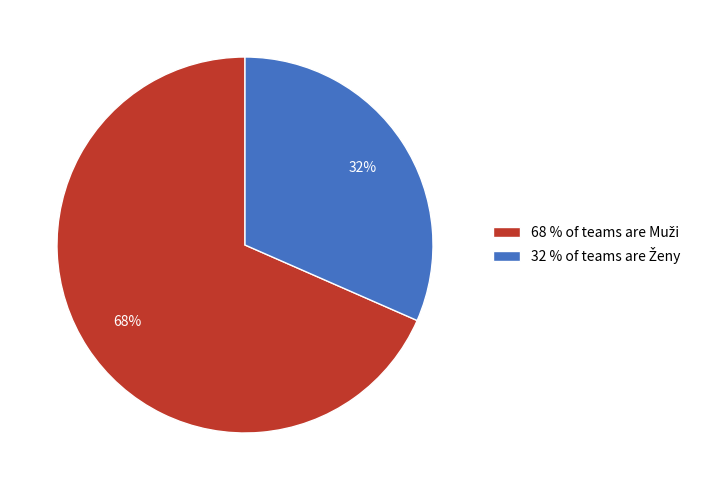

Is there a majority slice in this chart?

Yes